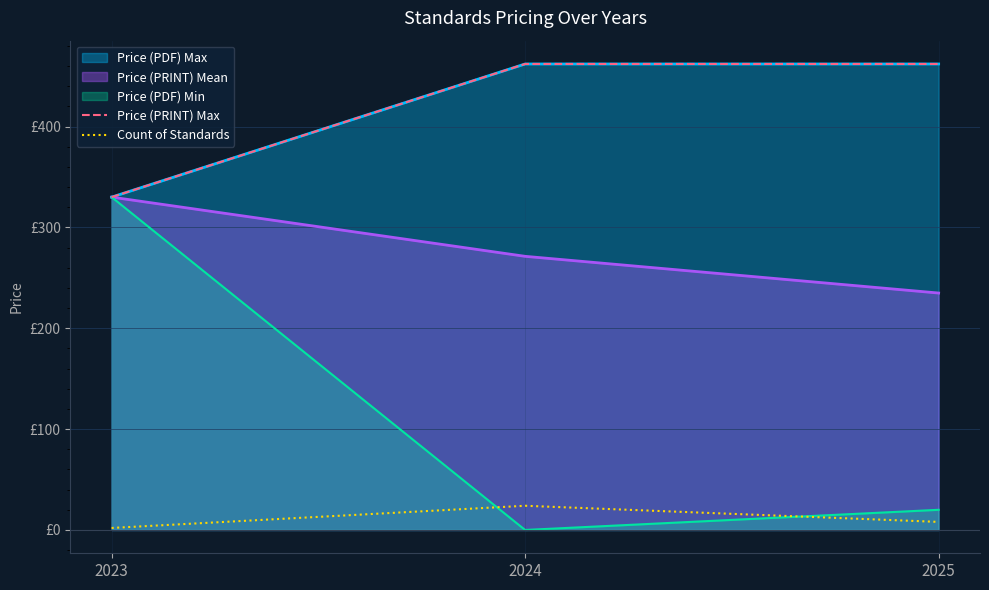

The Count of Standards series shows 24 at 2024. True or false?

True